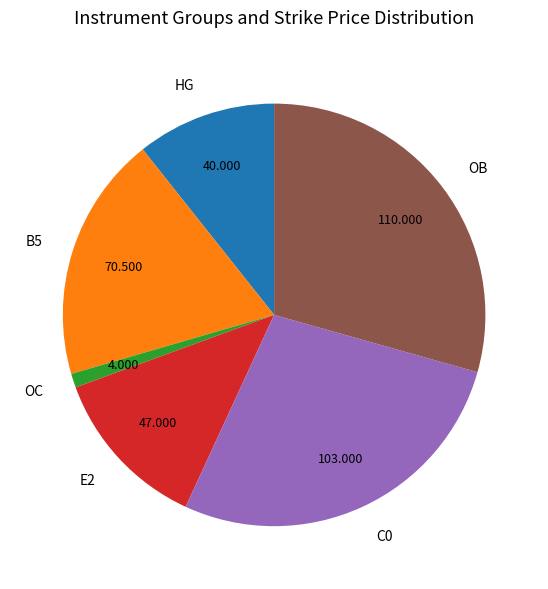

Do B5 and E2 together represent more than half of the pie?

No